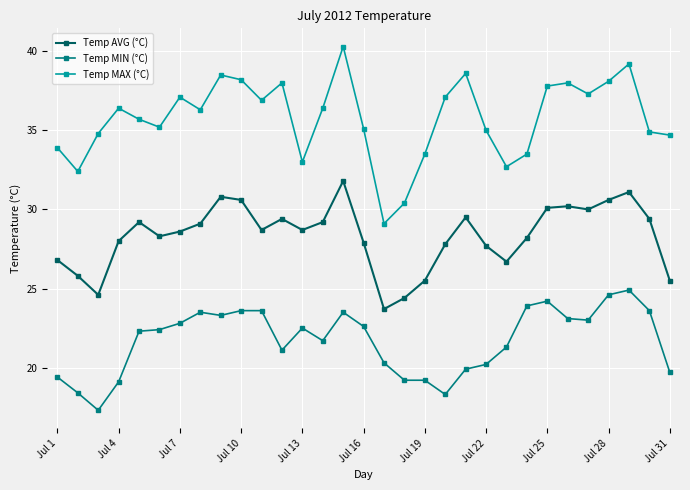

Does the chart have visible grid lines?

Yes